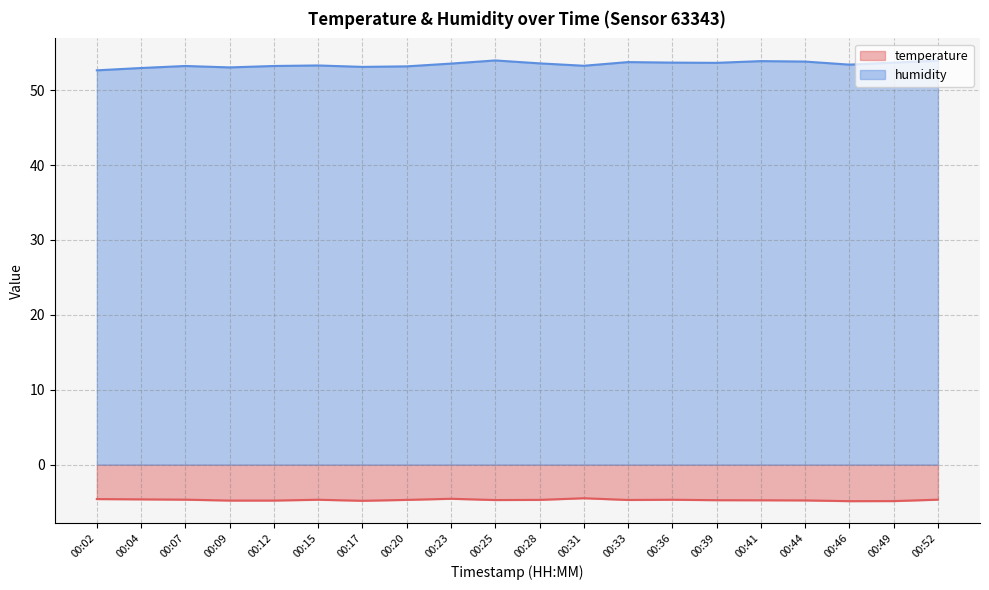

Which series has the largest total across all categories?

humidity